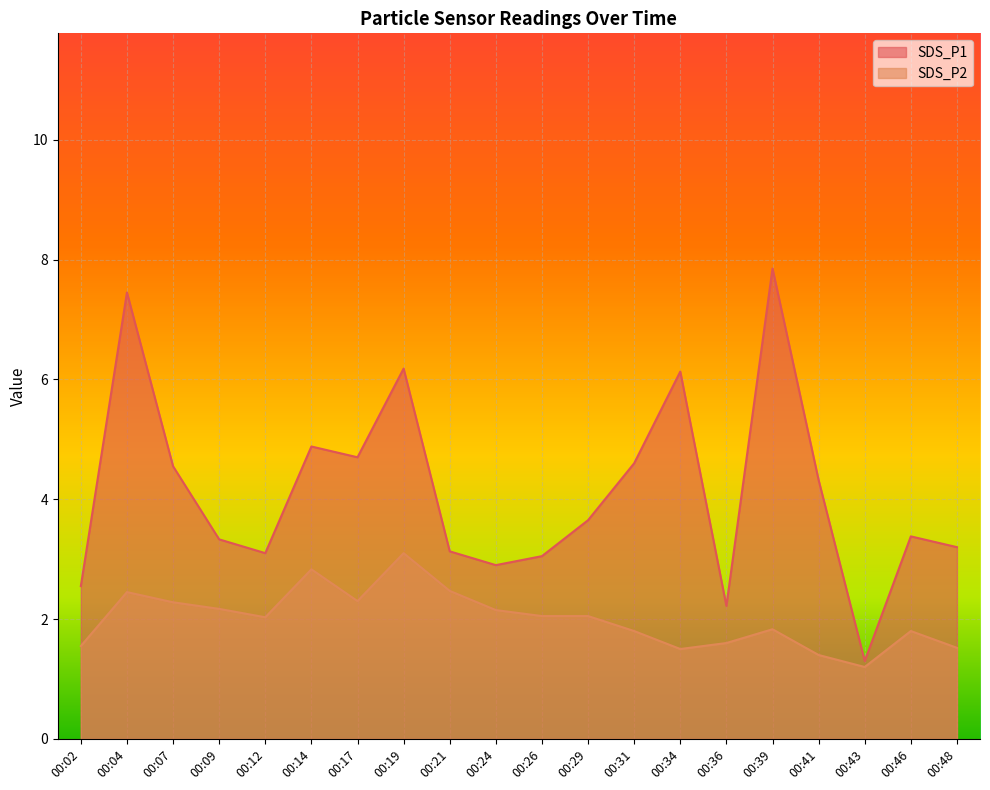

What is the difference between the maximum and minimum values in the SDS_P2 series?

1.9